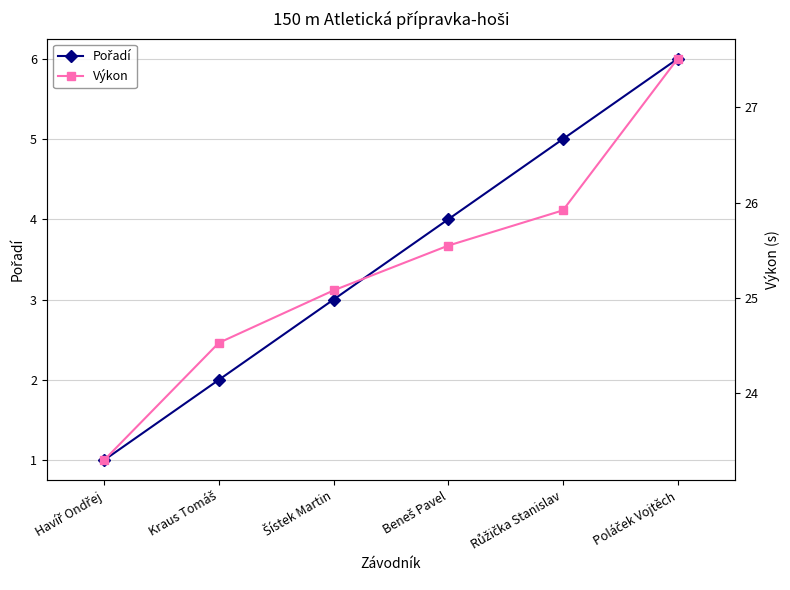

Does the chart have visible grid lines?

Yes